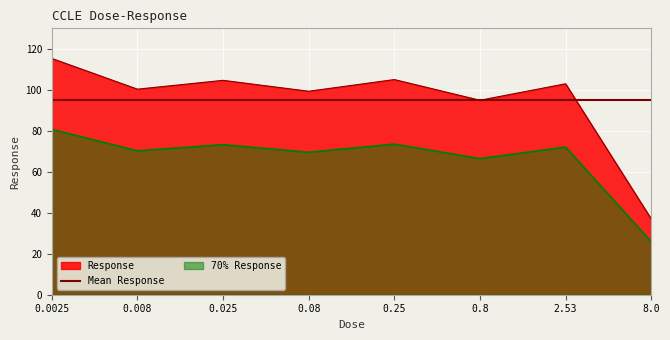

Rank the categories by value from lowest to highest.

8.0, 0.8, 0.08, 0.008, 2.53, 0.025, 0.25, 0.0025